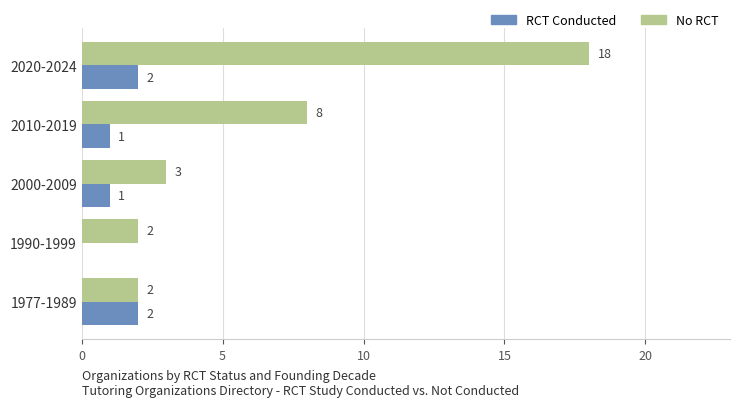

What is the sum of all No RCT values?

33